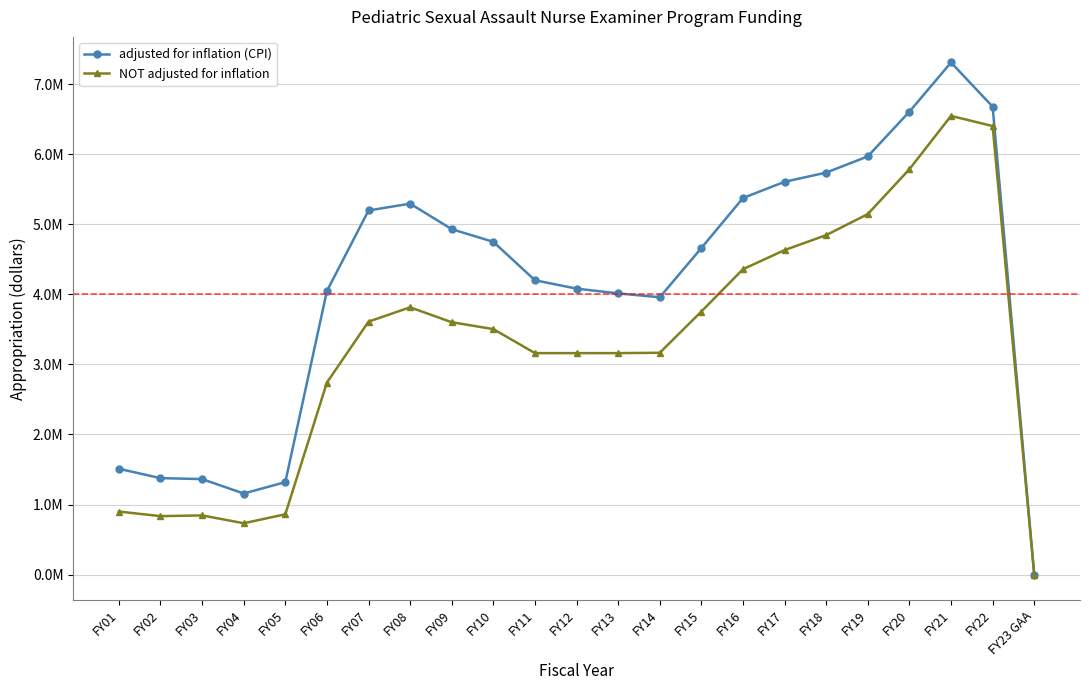

What is the value of the adjusted for inflation (CPI) point at the 6th from the left?

4047049